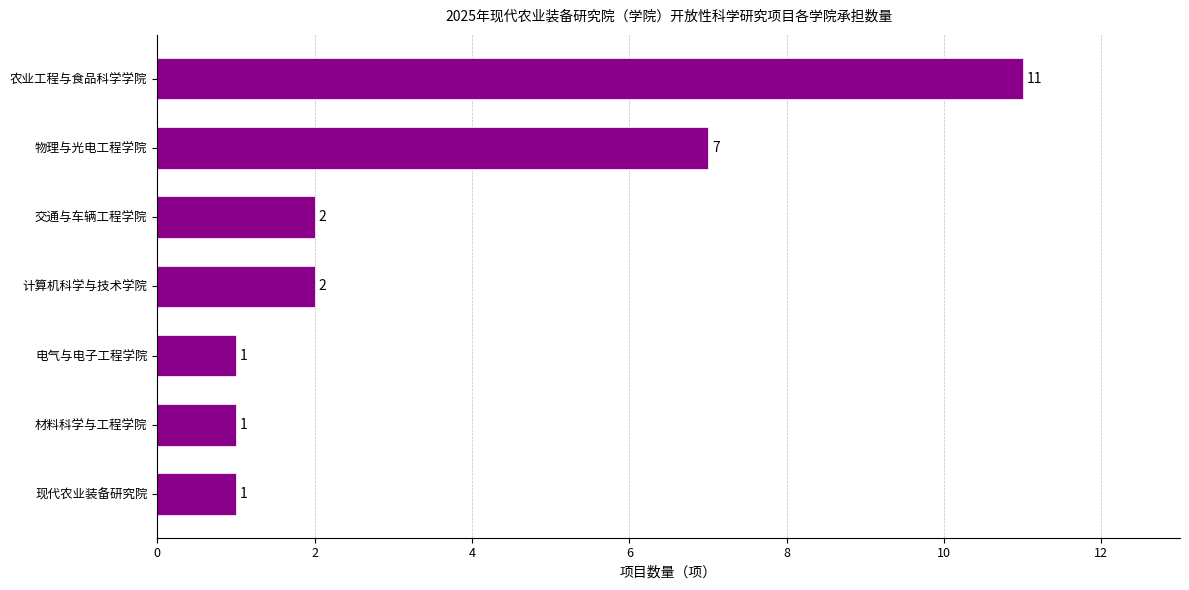

Reading bottom to top, transcribe all the data shown in this chart.

现代农业装备研究院=1	材料科学与工程学院=1	电气与电子工程学院=1	计算机科学与技术学院=2	交通与车辆工程学院=2	物理与光电工程学院=7	农业工程与食品科学学院=11